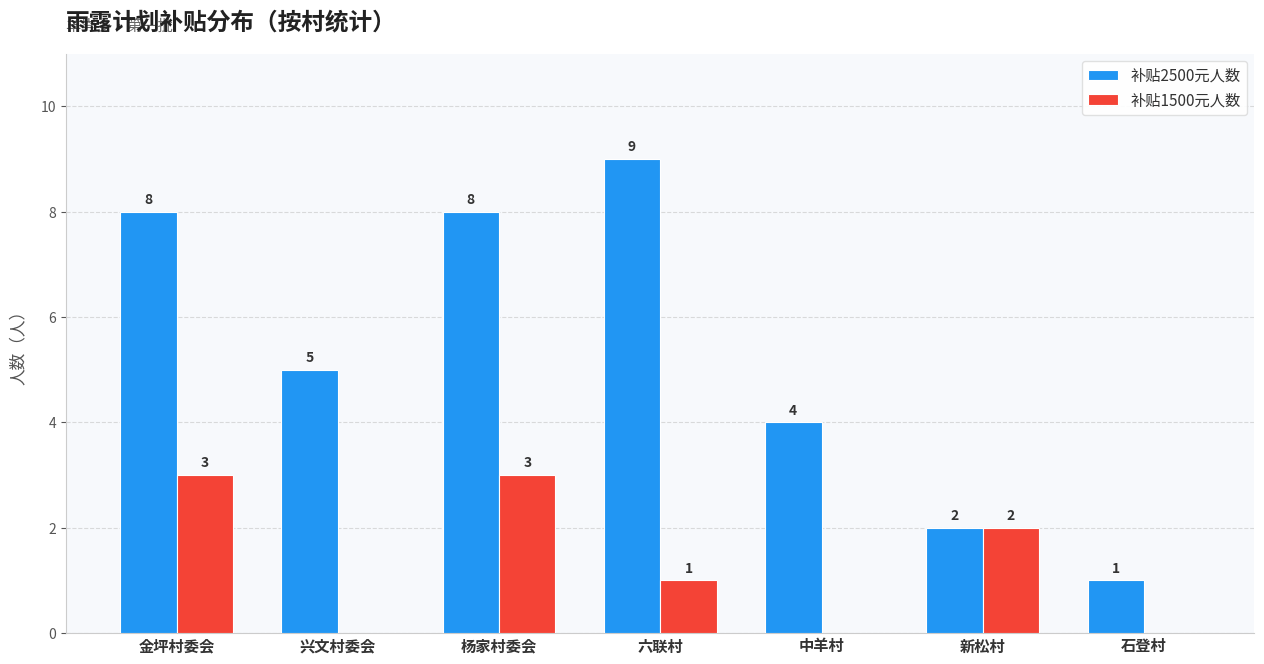

Reading left to right, list all the values displayed in this chart.

补贴2500元人数: 8	5	8	9	4	2	1
补贴1500元人数: 3	0	3	1	0	2	0